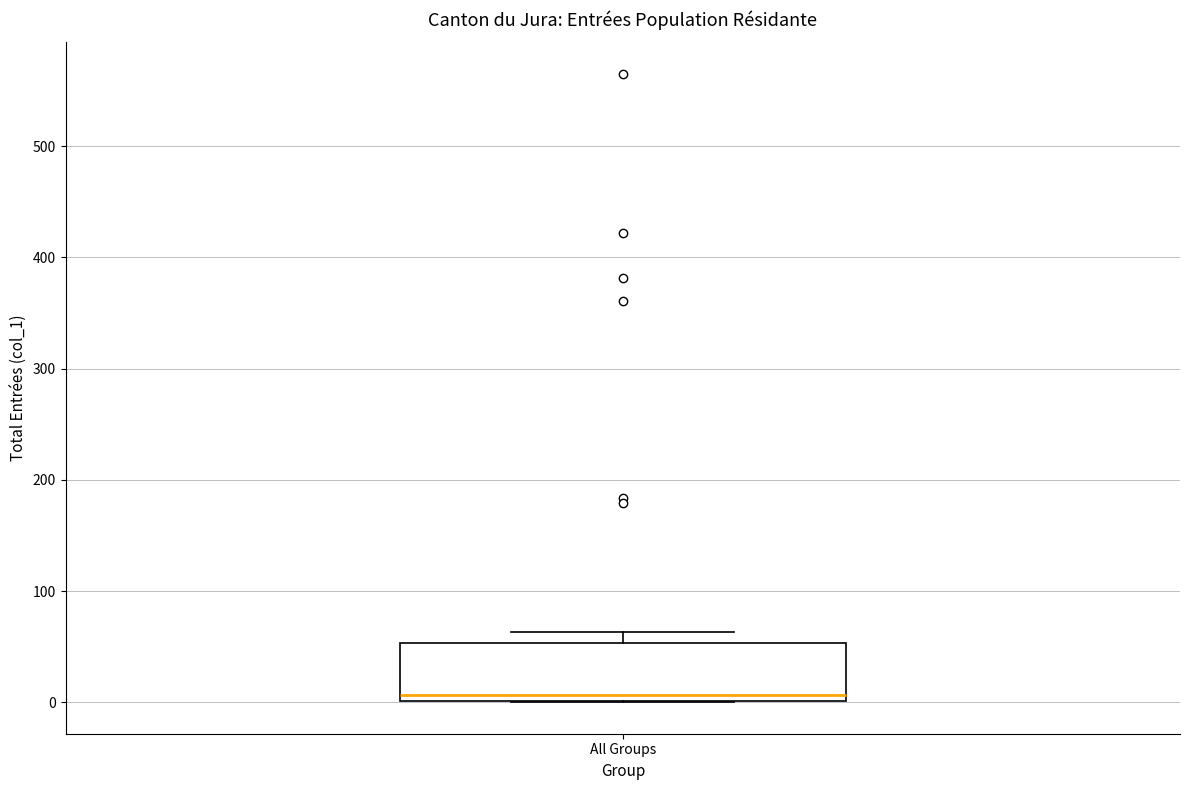

Transcribe this box plot: give where the median line is, the range the box spans, and where the two whiskers end, as read against the y-axis. The values are not printed on the chart, so give them approximately, as read against the axis.

median 10, box 0 to 50, whiskers 0 to 60